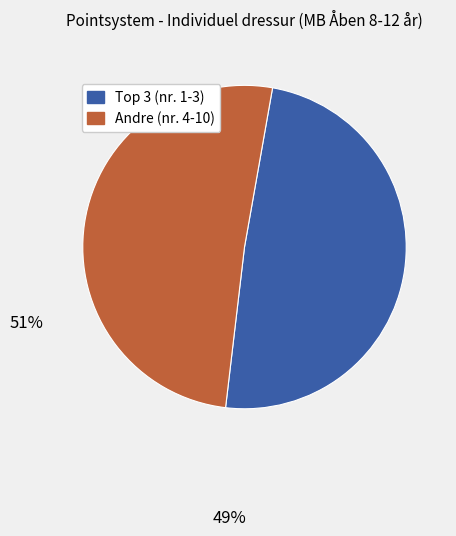

How many segments does this pie chart have?

2